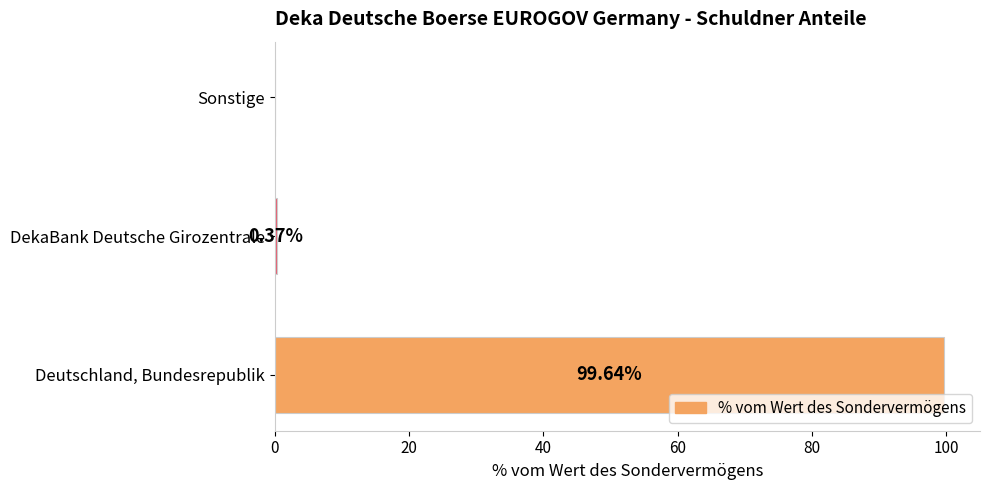

At which label is the value closest to 49?

DekaBank Deutsche Girozentrale